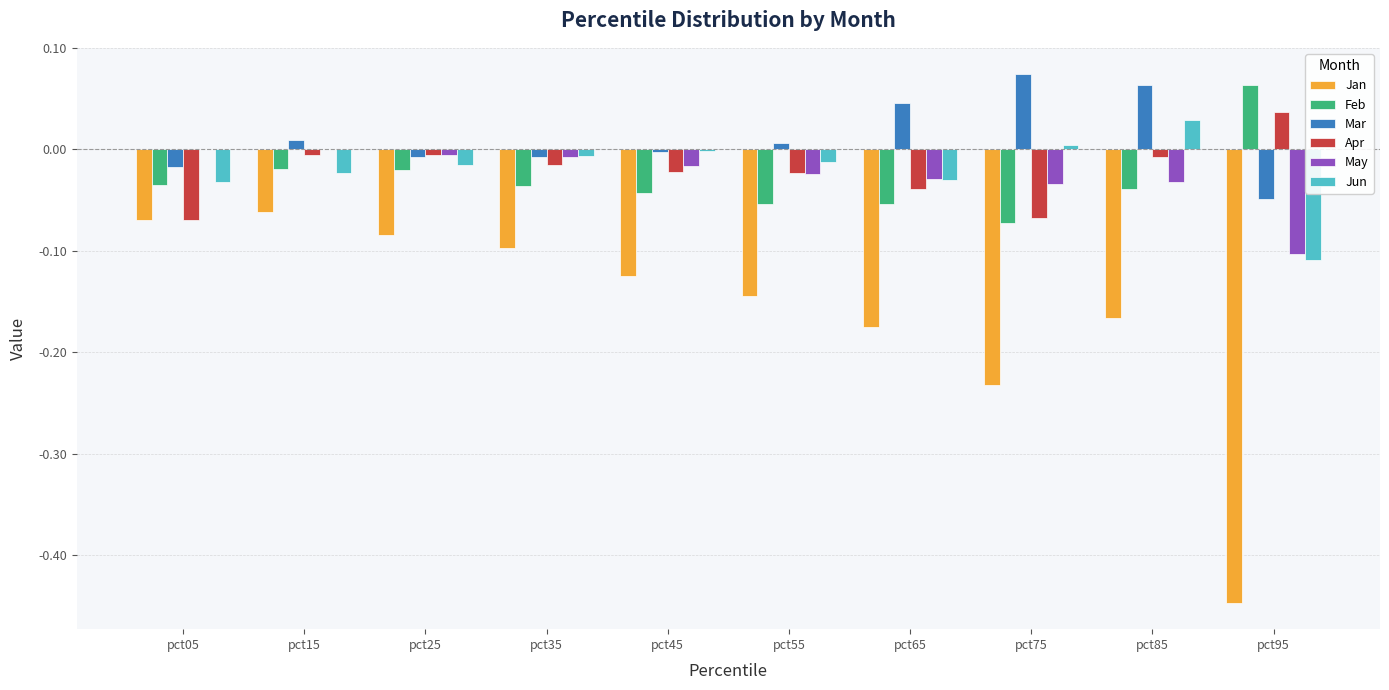

Is the value of Feb at pct35 greater than the value of Apr at pct05?

Yes